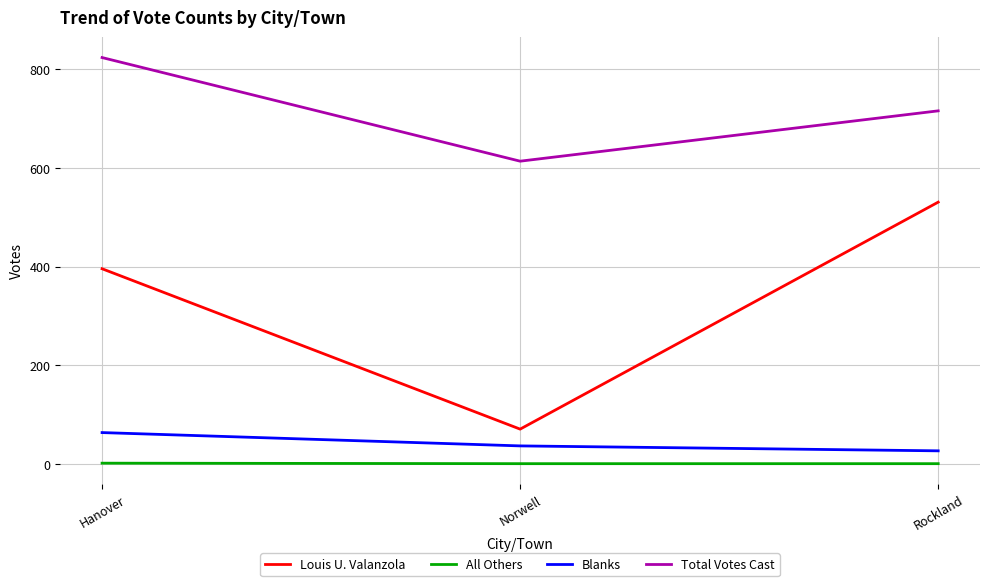

Which series changed the most between Norwell and Rockland?

Louis U. Valanzola